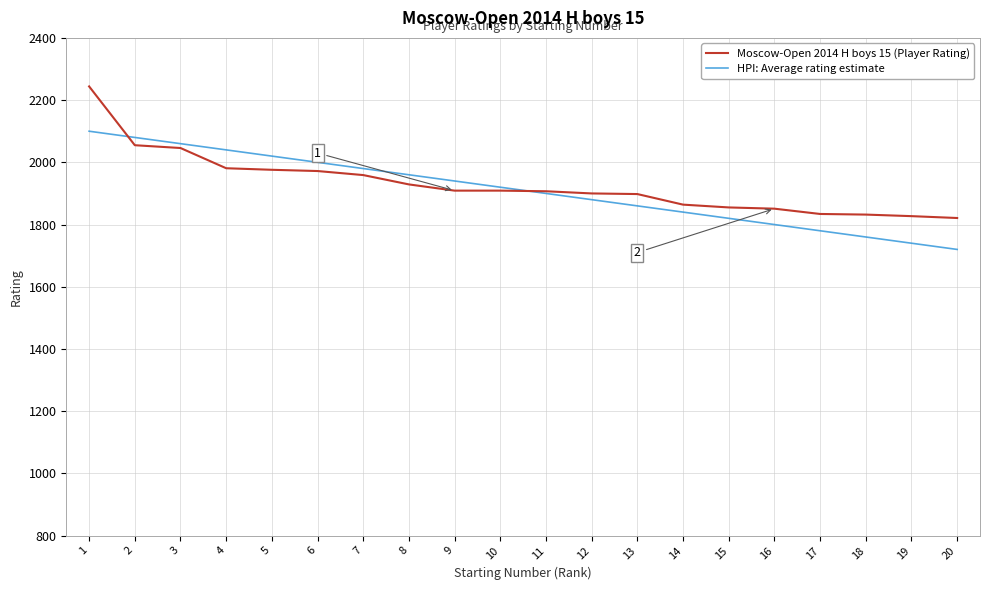

The value of HPI: Average rating estimate at 15 is 1820. True or false?

True